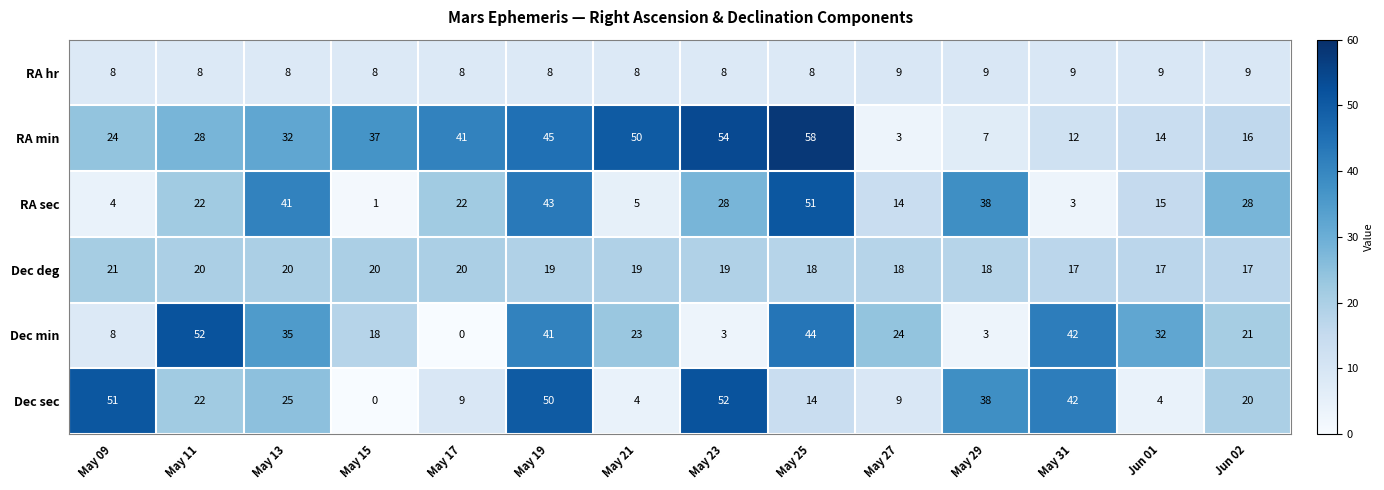

What is the spread (max minus min) of values at May 15?

37